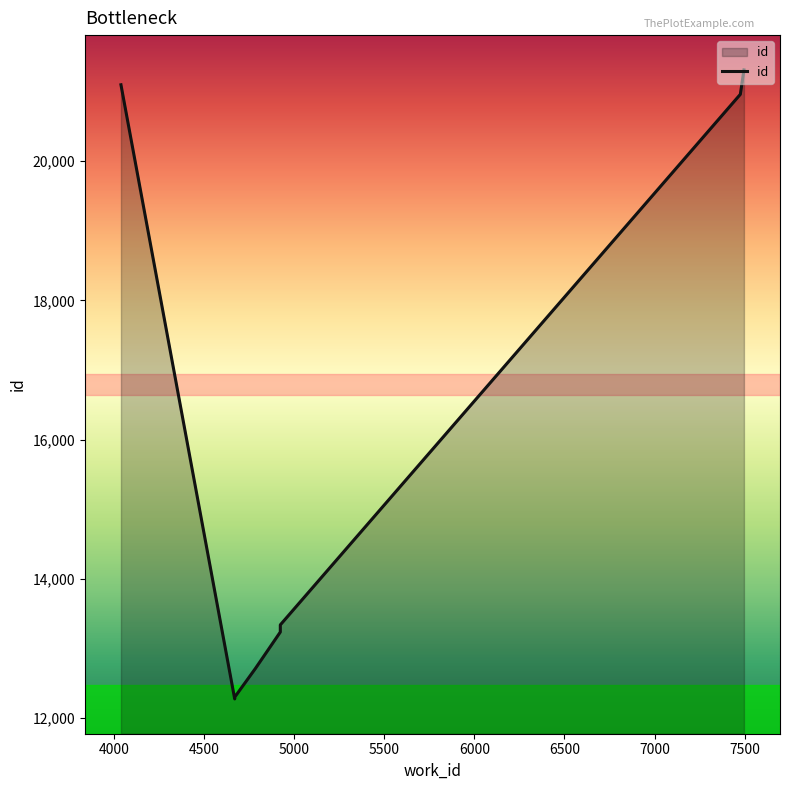

Does the chart have visible grid lines?

No